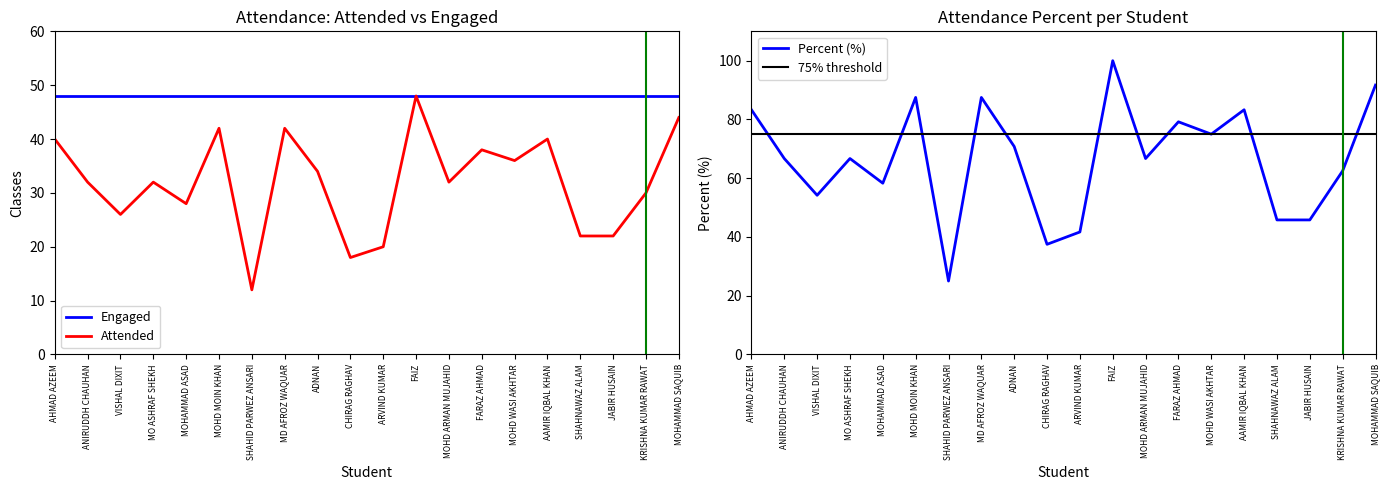

The value of Engaged at MOHAMMAD ASAD is 48. True or false?

True